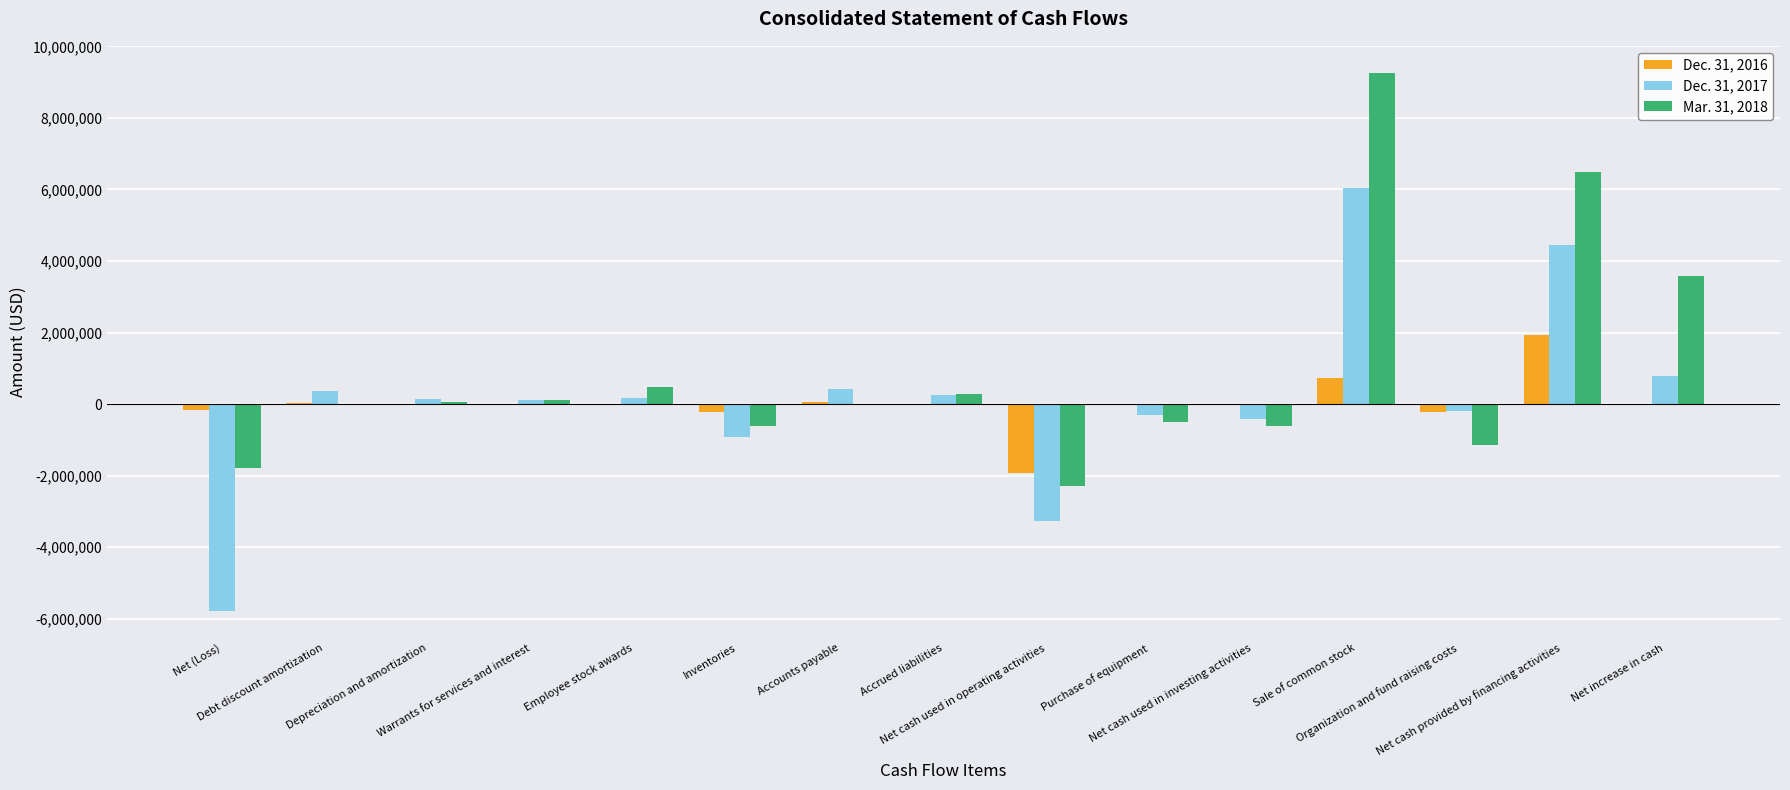

What are all the series names shown in the legend?

Dec. 31, 2016, Dec. 31, 2017, Mar. 31, 2018